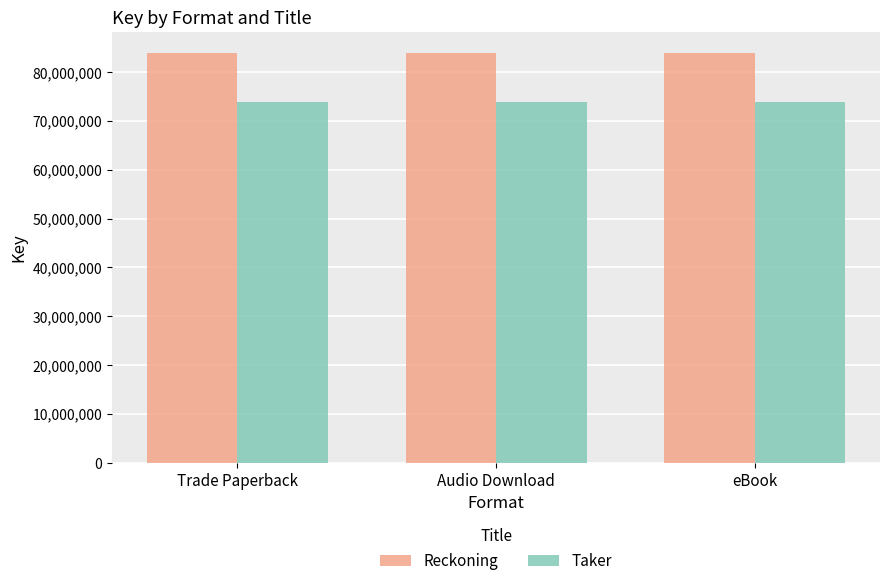

What is the spread (max minus min) of values at Audio Download?

10111098